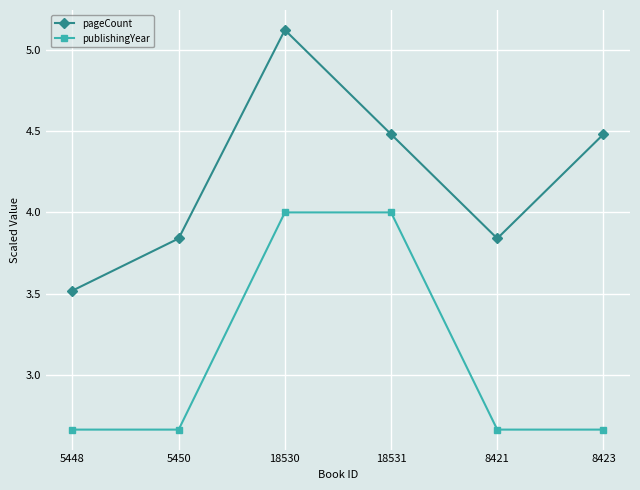

True or false: pageCount has more than 0 interior local peaks.

True